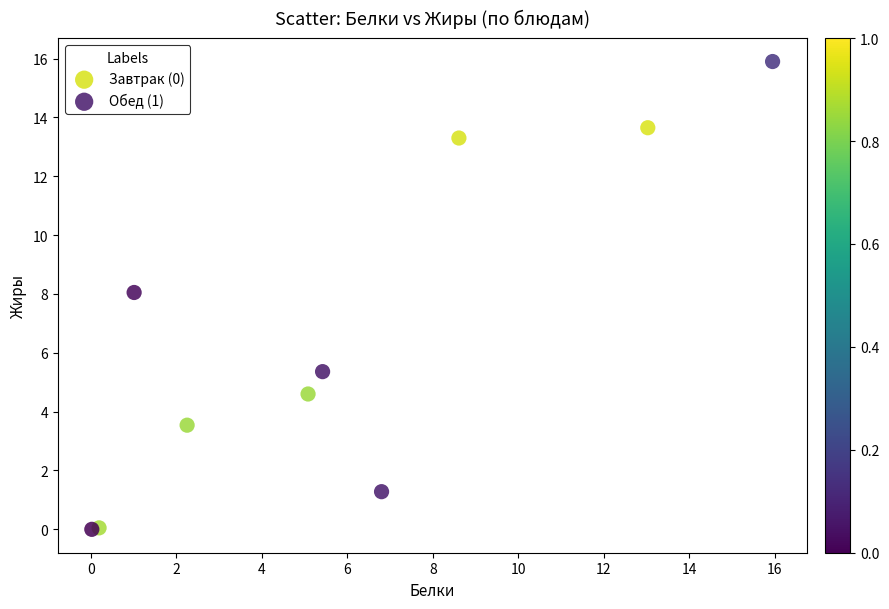

Which series reaches the maximum Y coordinate?

Обед (1)